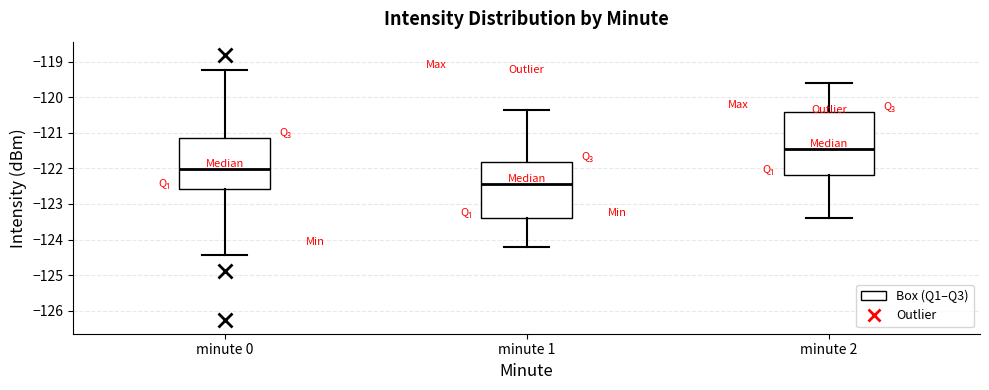

Reading left to right, transcribe this box plot: for each box, give where its median line is, the range the box spans, and where its two whiskers end, as read against the y-axis. The values are not printed on the chart, so give them approximately, as read against the axis.

minute 0: median -122.0, box -122.6 to -121.2, whiskers -124.4 to -119.2
minute 1: median -122.4, box -123.4 to -121.8, whiskers -124.2 to -120.4
minute 2: median -121.4, box -122.2 to -120.4, whiskers -123.4 to -119.6